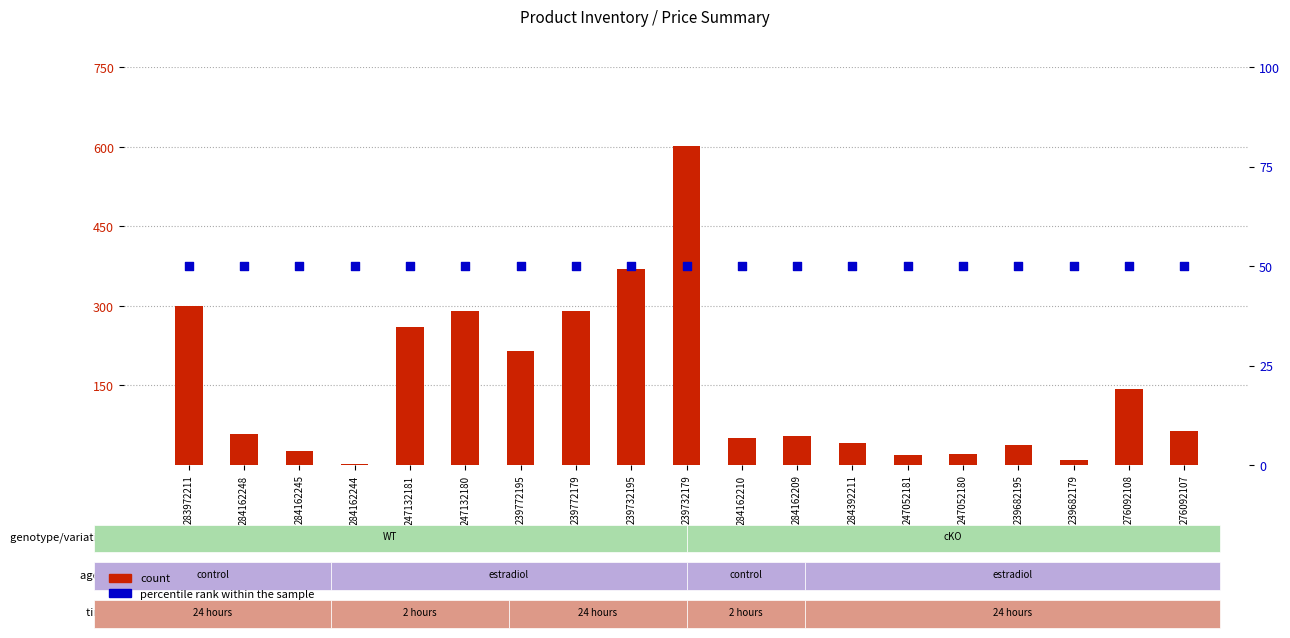

What is the total value across all series at 247052181?

69